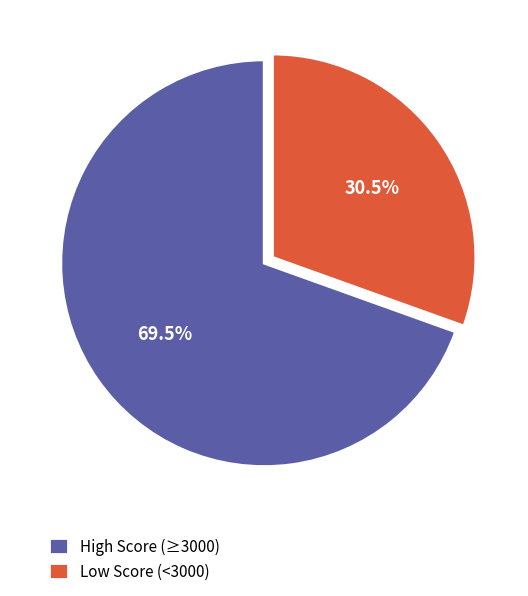

What portion of the pie excludes Low Score (<3000)?

69.5%